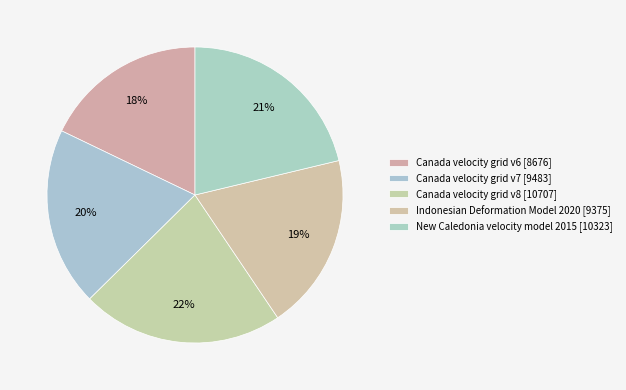

Count the number of slices in the pie.

5